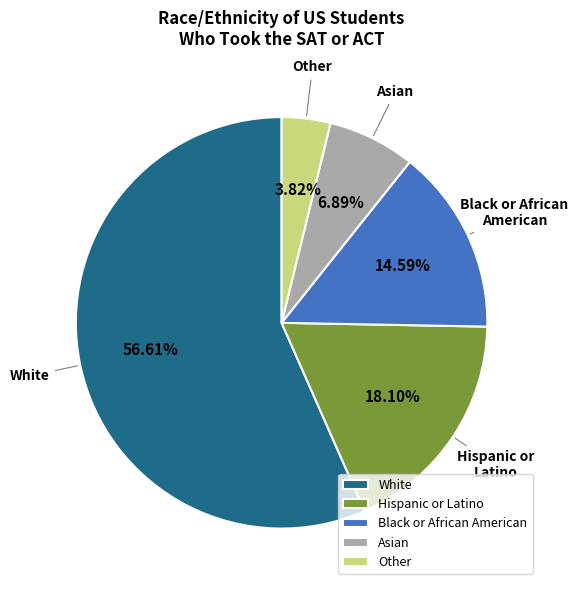

Do Hispanic or Latino and Asian together represent more than half of the pie?

No